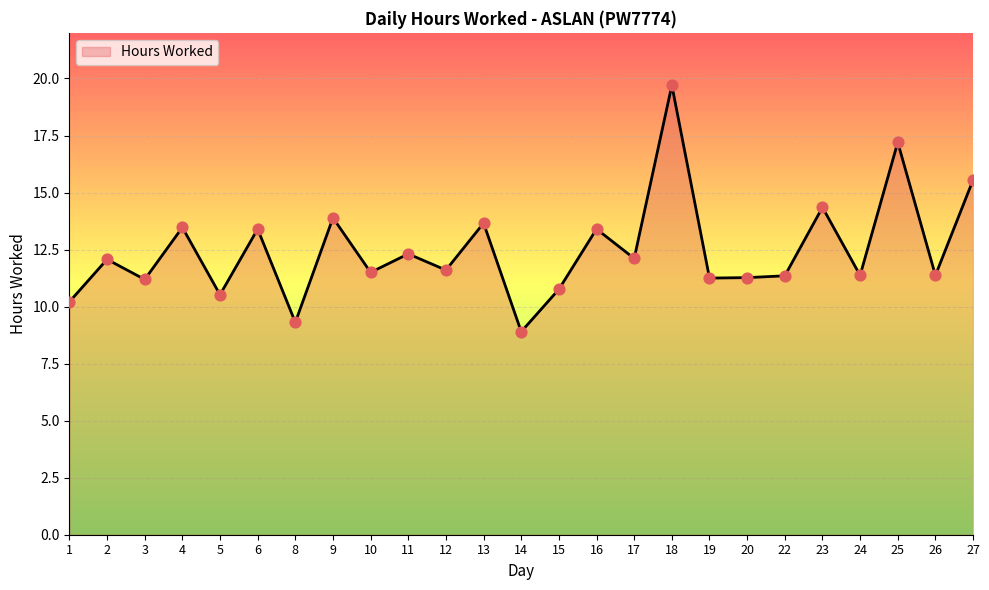

Which has a higher value, 1 or 22?

22